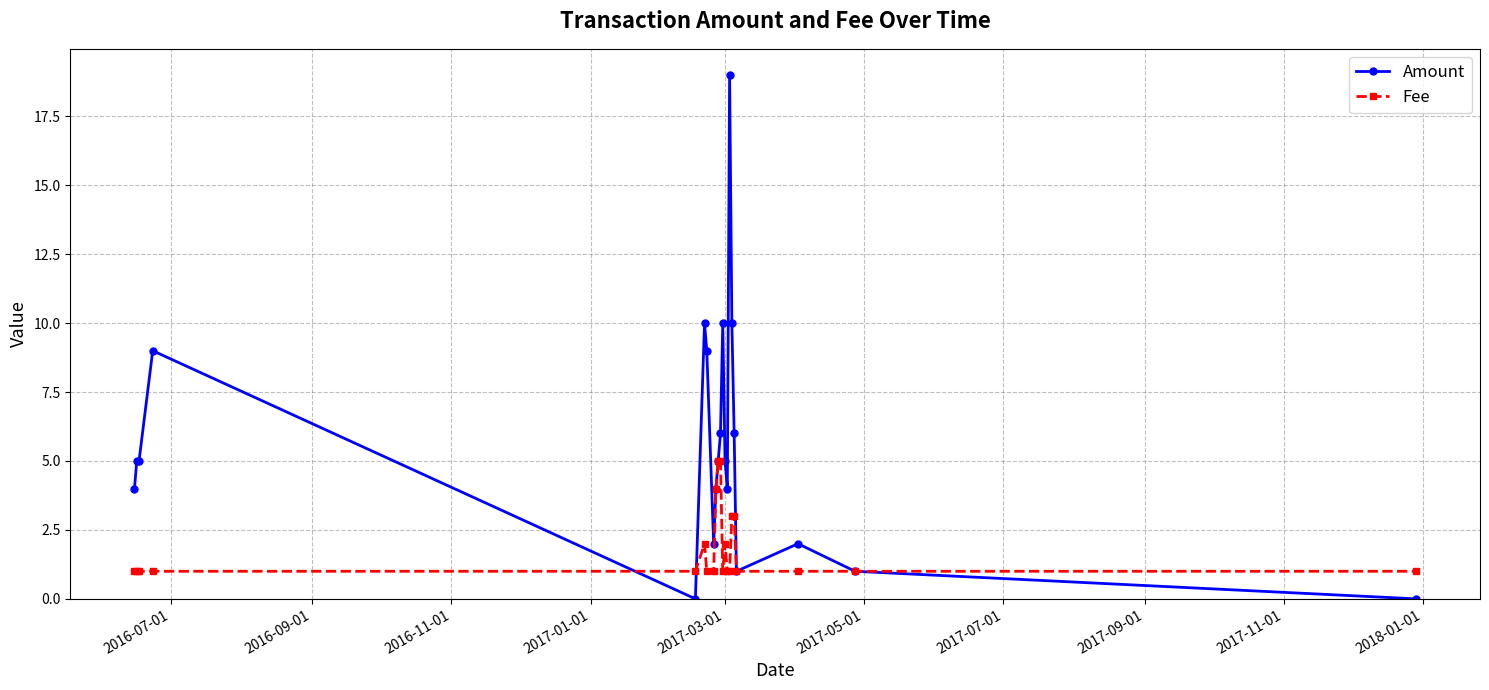

What is the maximum value shown in the chart?

19.0